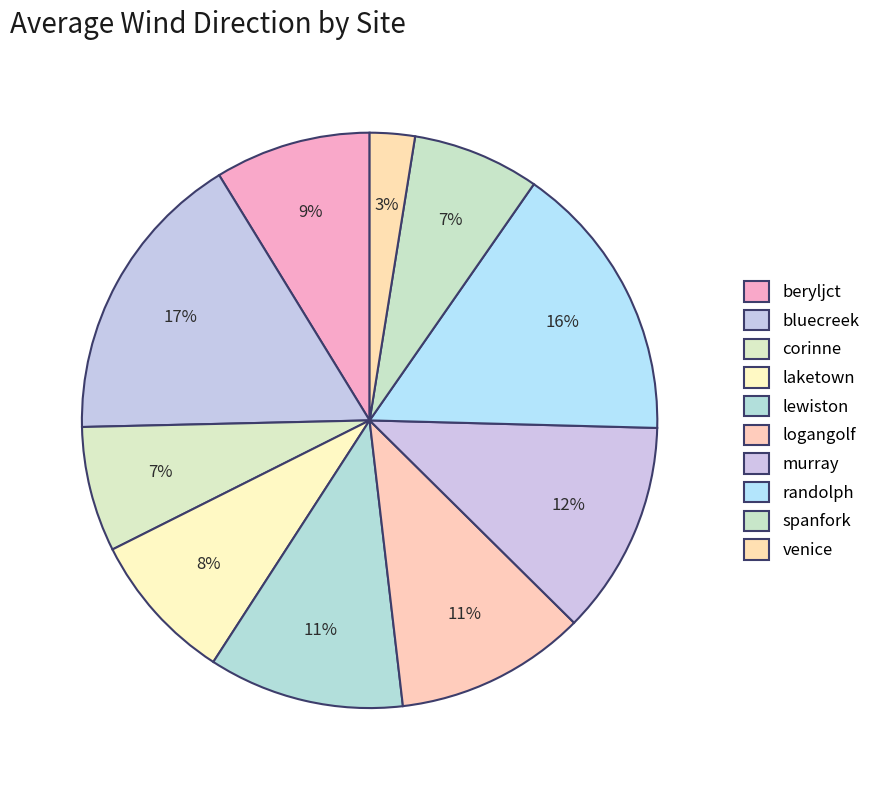

Is there any slice that represents more than half of the pie?

No